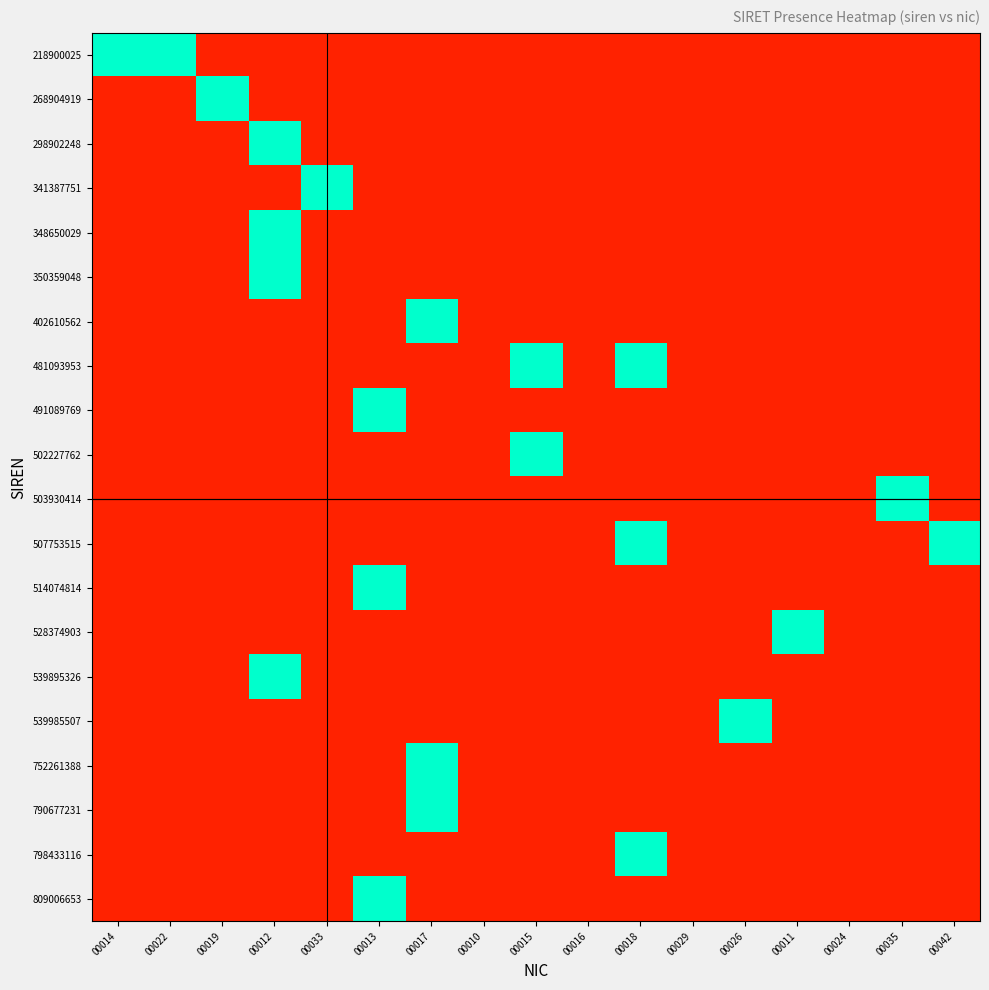

Which has a higher value, 00022 or 00014?

00022